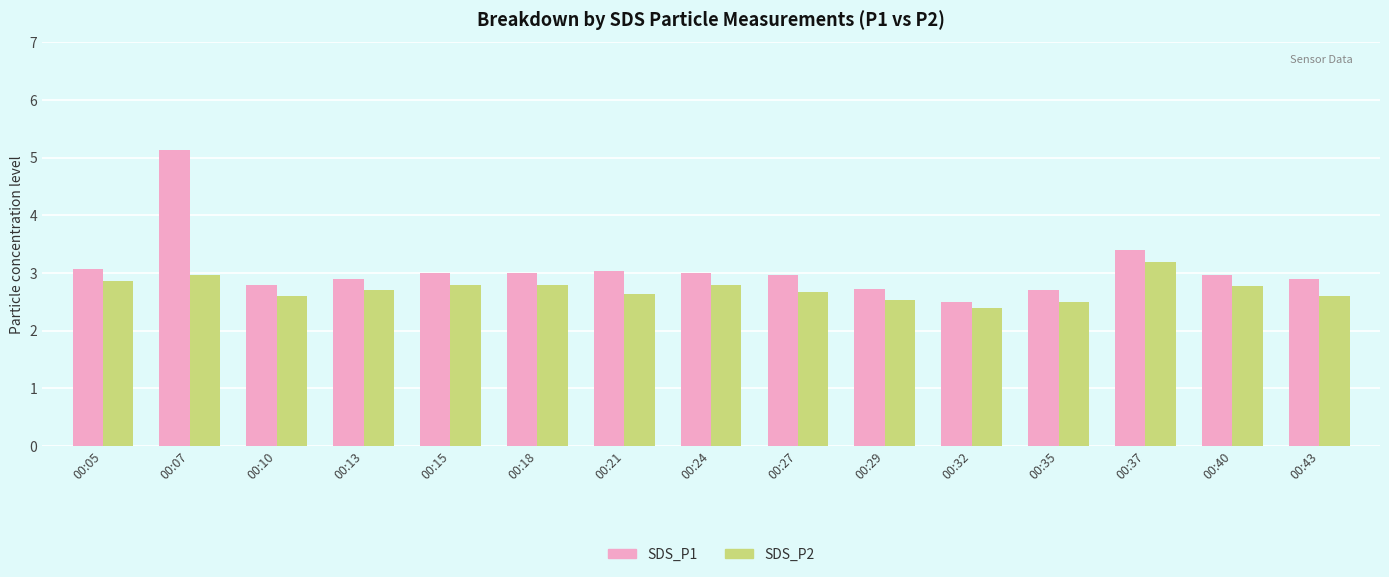

What value does the SDS_P1 series have at 00:40?

3.0